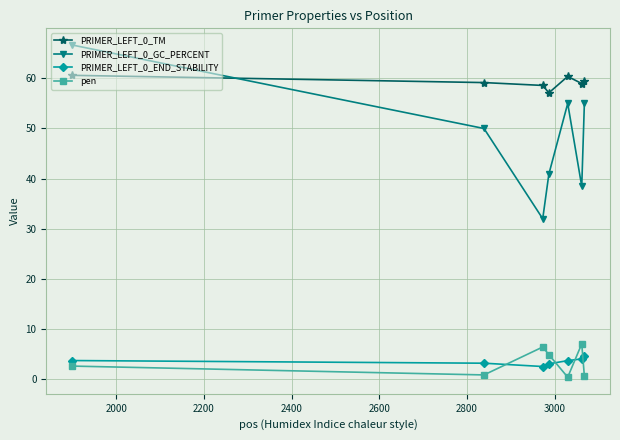

What is the minimum value shown in the chart?

0.4